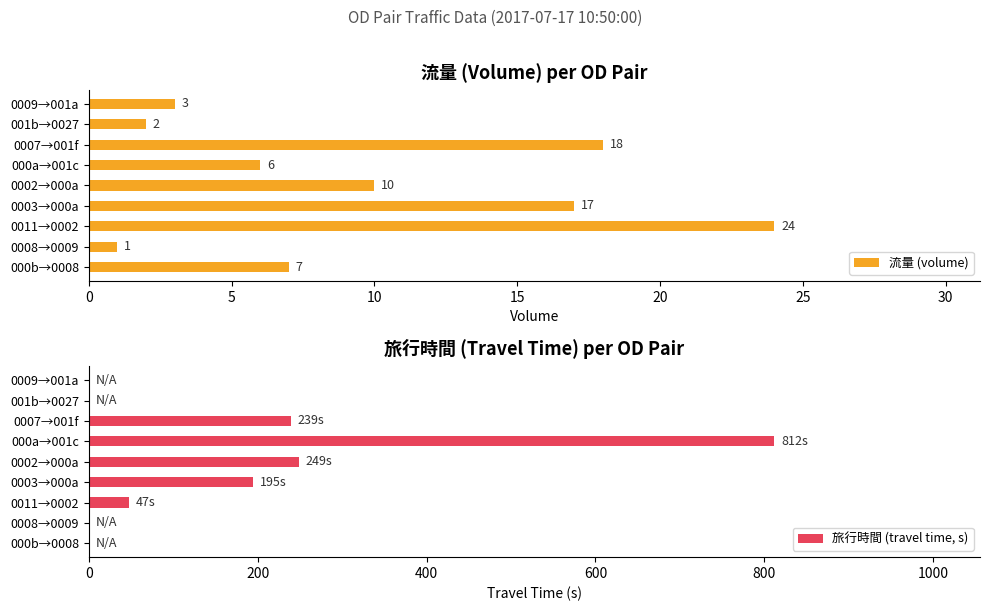

What is the maximum value for 流量 (volume)?

24